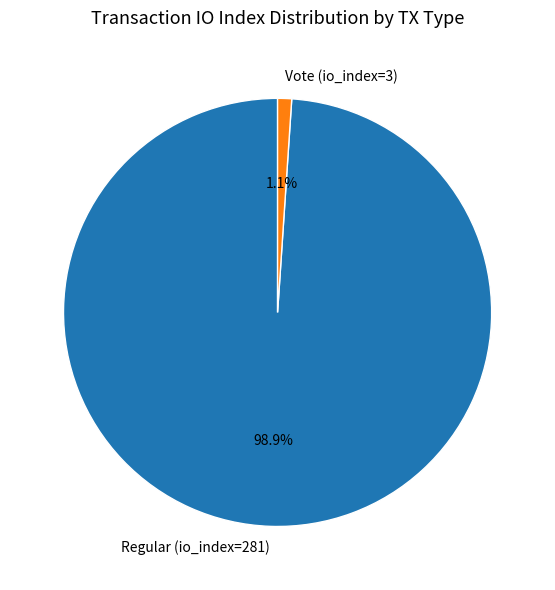

Count the number of slices in the pie.

2